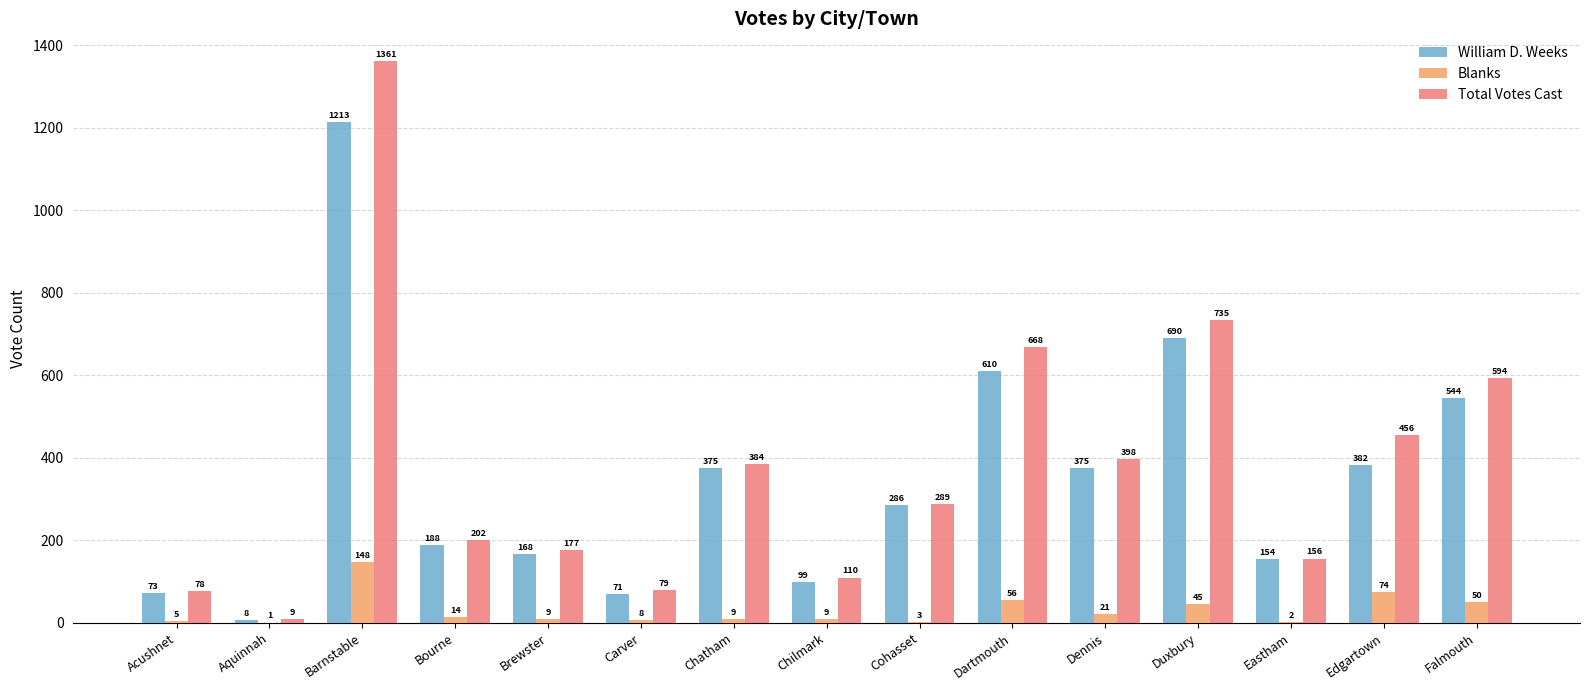

Reading left to right, transcribe all the data shown in this chart.

William D. Weeks: 73	8	1213	188	168	71	375	99	286	610	375	690	154	382	544
Blanks: 5	1	148	14	9	8	9	9	3	56	21	45	2	74	50
Total Votes Cast: 78	9	1361	202	177	79	384	110	289	668	398	735	156	456	594